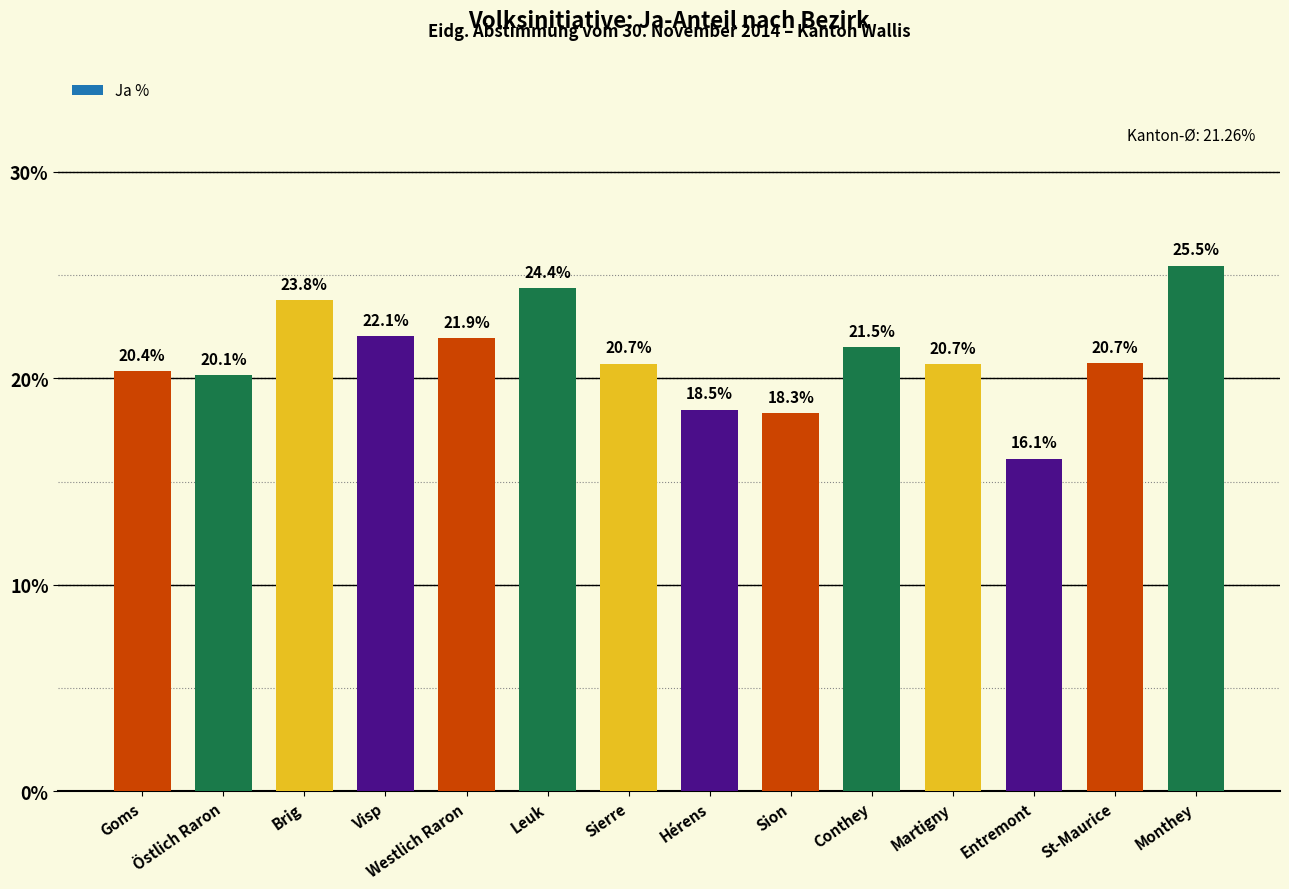

The chart shows a value of 18.3 at Sion. True or false?

True